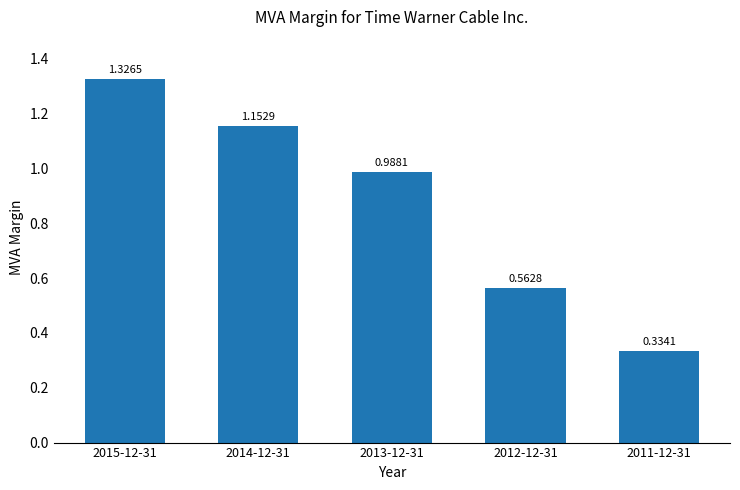

Rank the categories by value from highest to lowest.

2015-12-31, 2014-12-31, 2013-12-31, 2012-12-31, 2011-12-31